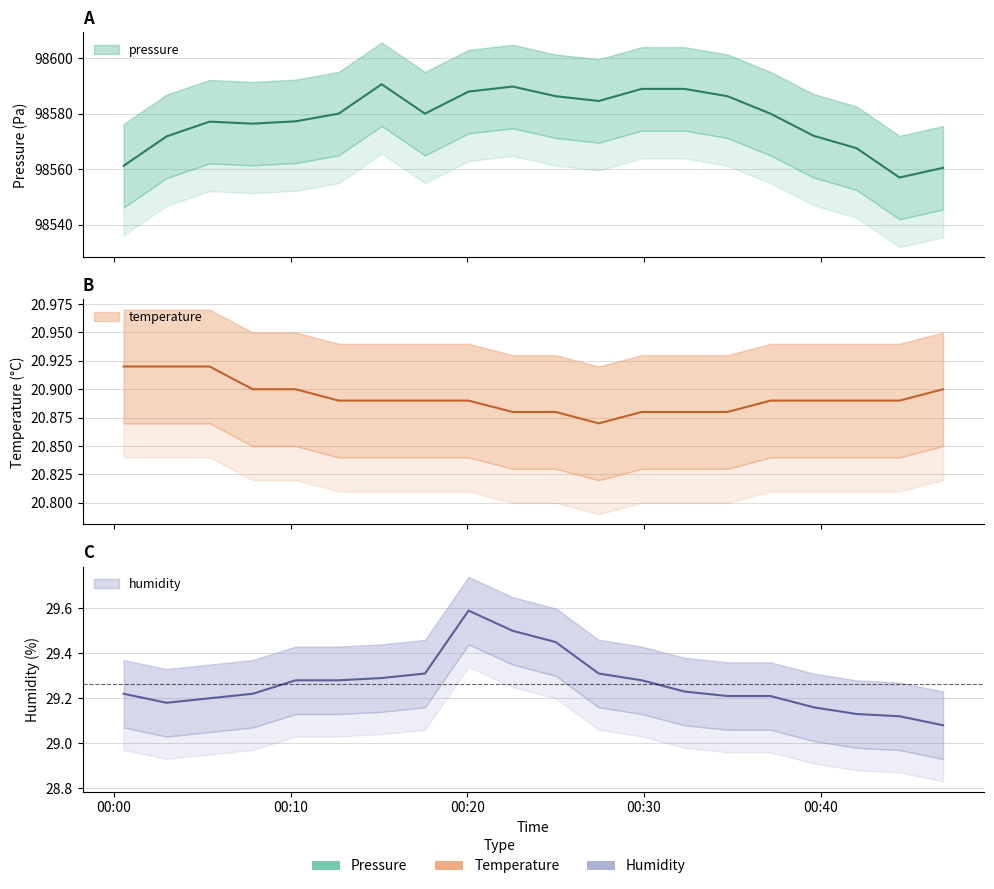

What is the average value of the pressure series?

98578.2